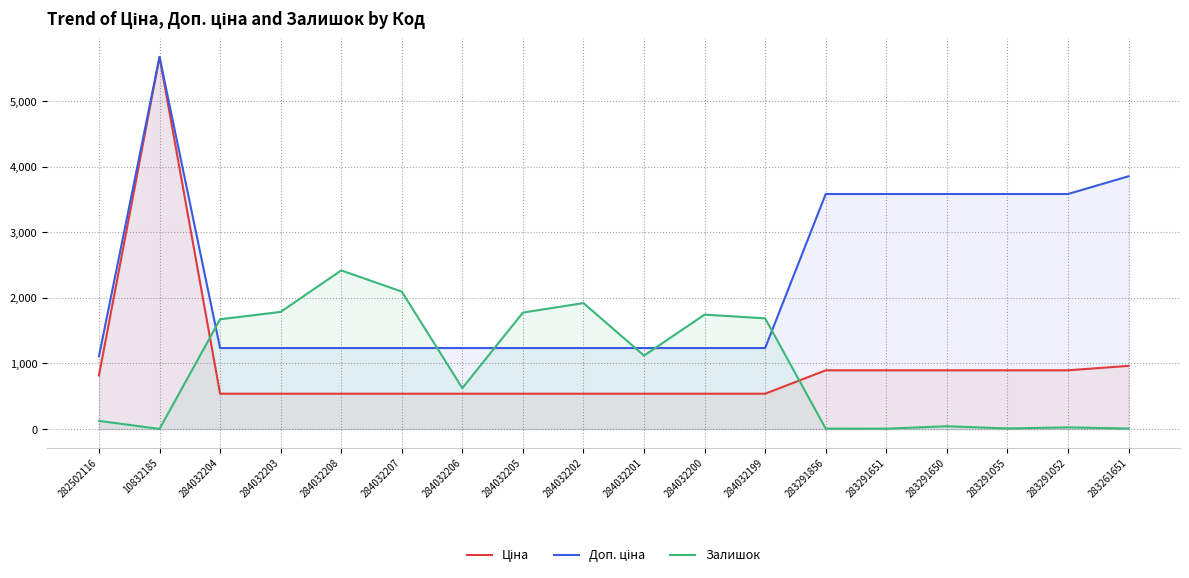

What is the label of the 2nd point from the left?

10832185